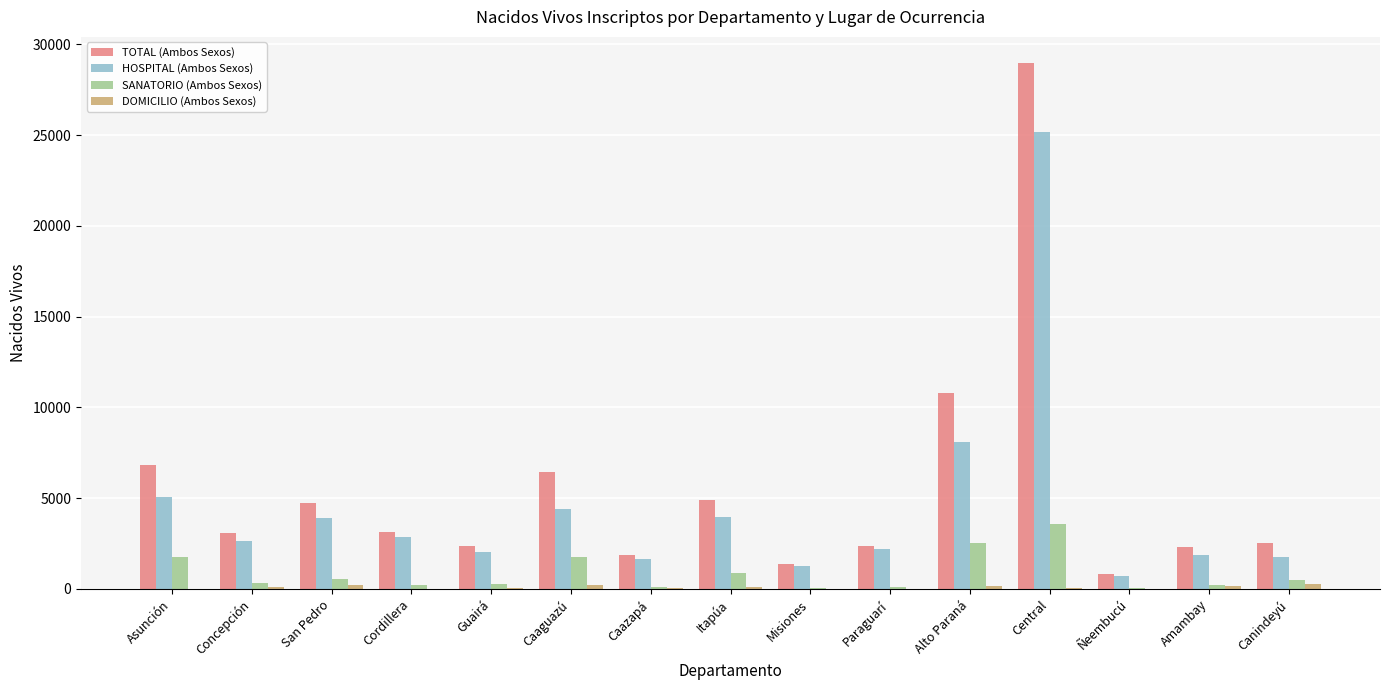

What is the spread (max minus min) of values at Concepción?

2998